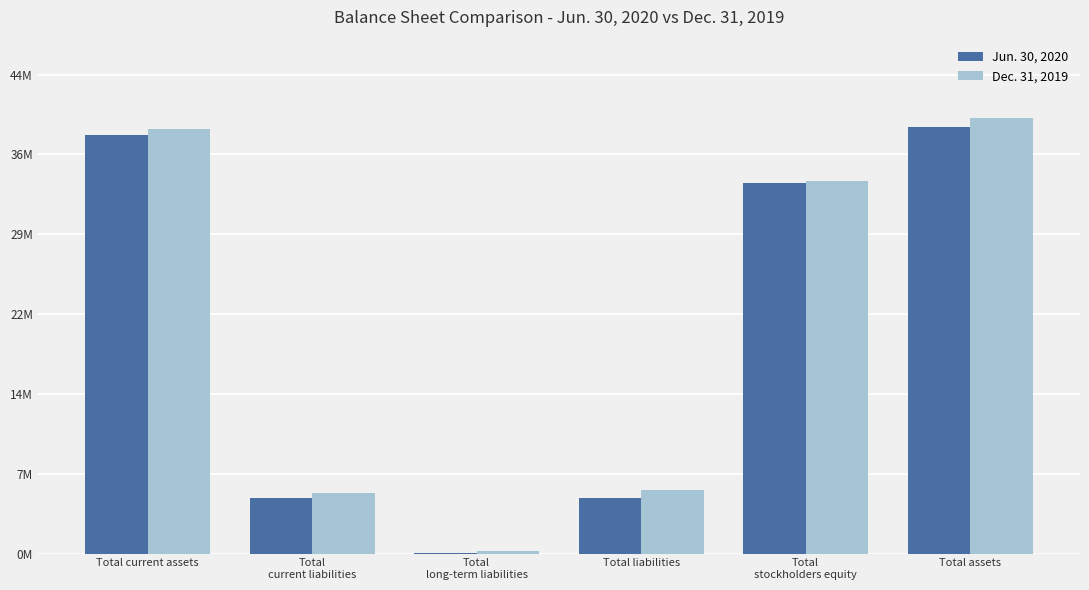

Between Total assets and Total
stockholders equity, which is larger?

Total assets